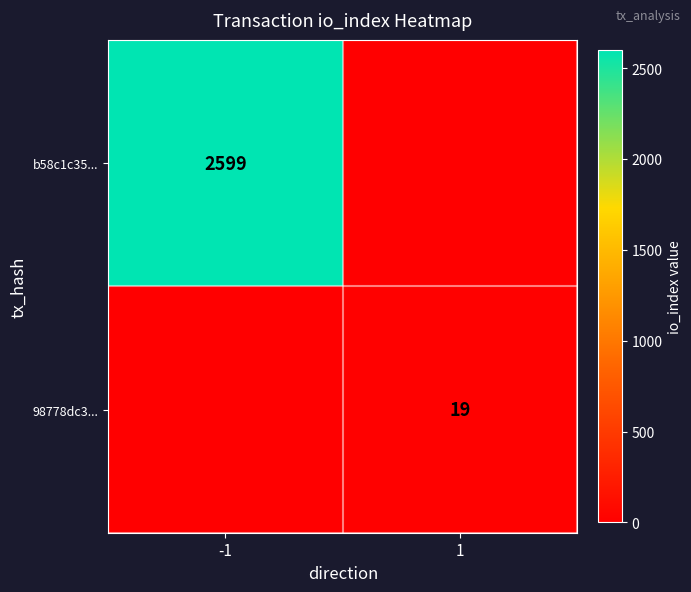

Between 1 and -1, which is larger?

-1